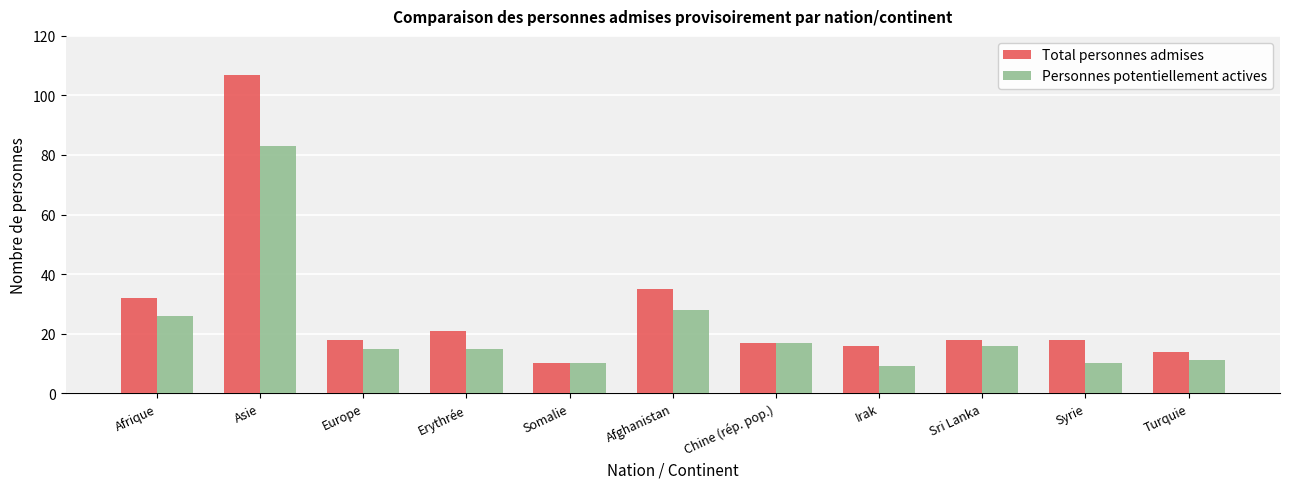

At which label does Personnes potentiellement actives first exceed 15?

Afrique